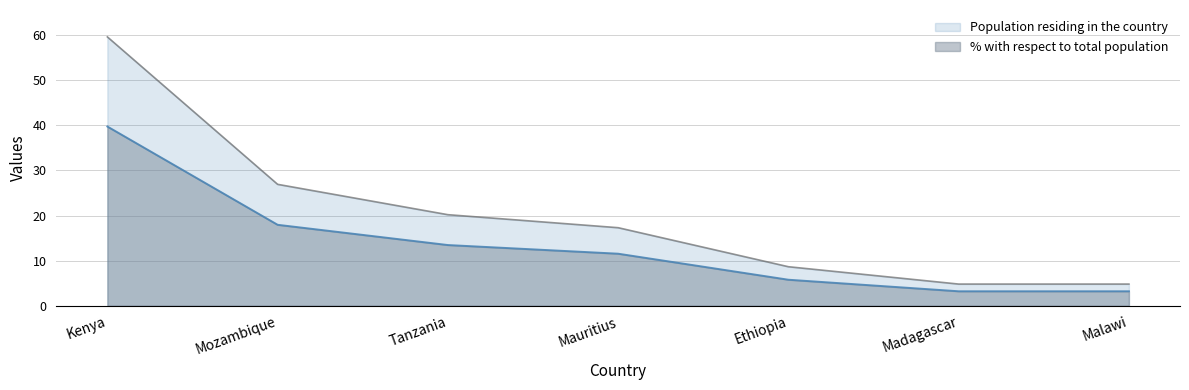

True or false: Population residing in the country and % with respect to total population intersect in this chart.

False